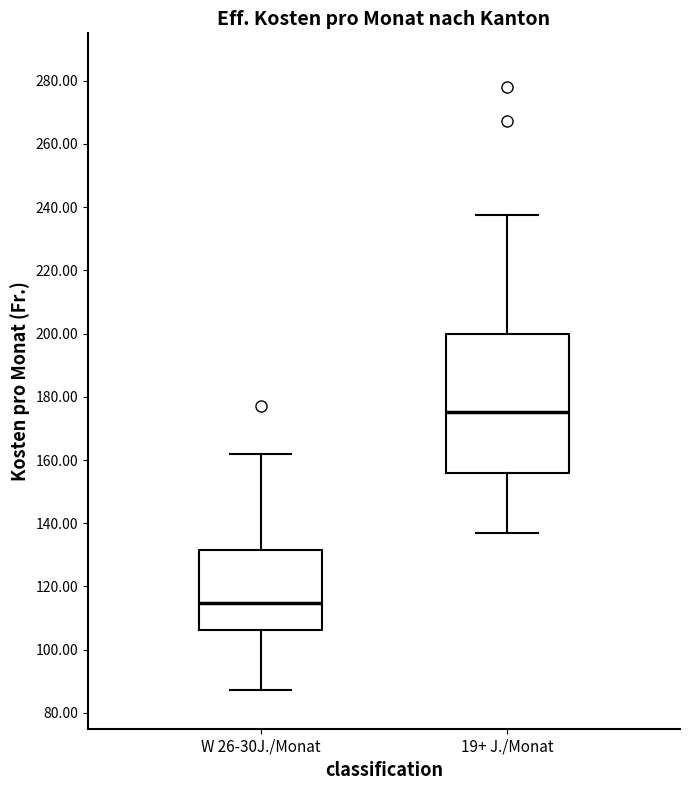

Comparing the boxes themselves (not the whiskers), which one is the tallest?

19+ J./Monat